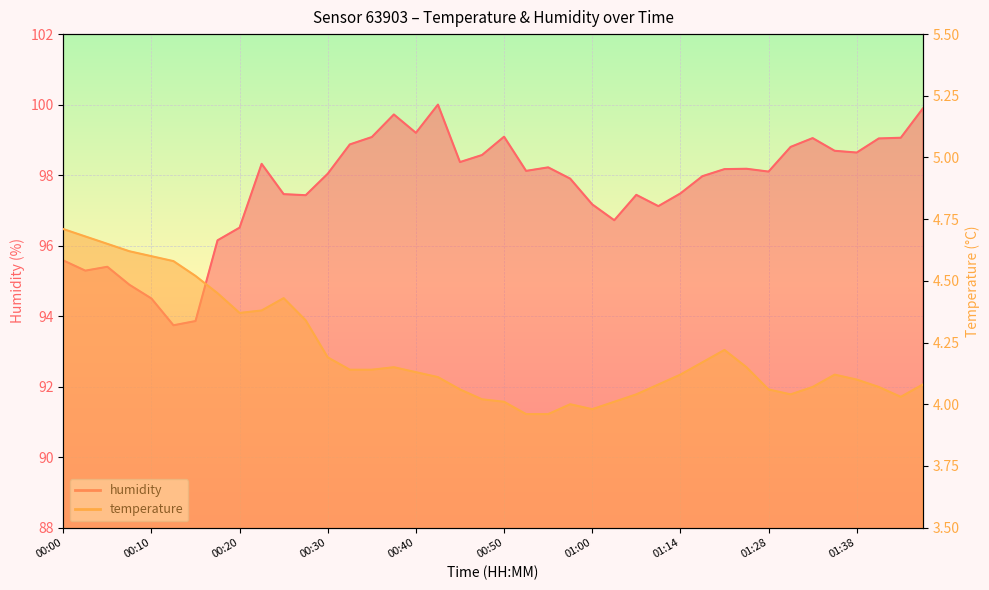

What position from the right is 00:50?

20